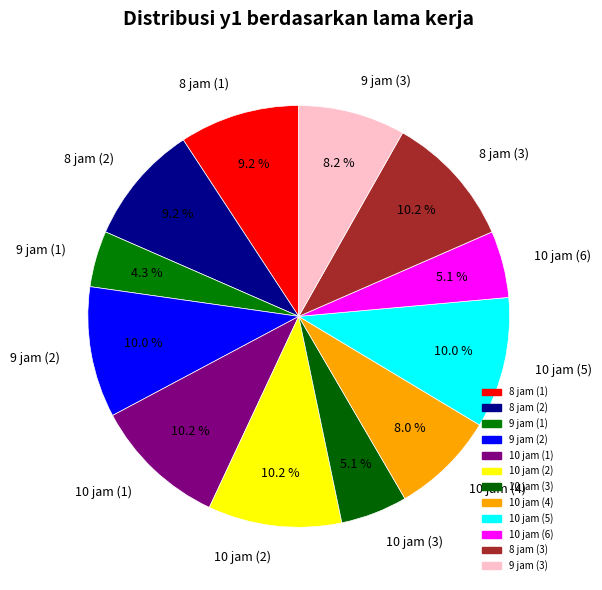

The 8 jam (3) slice represents 1% of the pie. True or false?

False